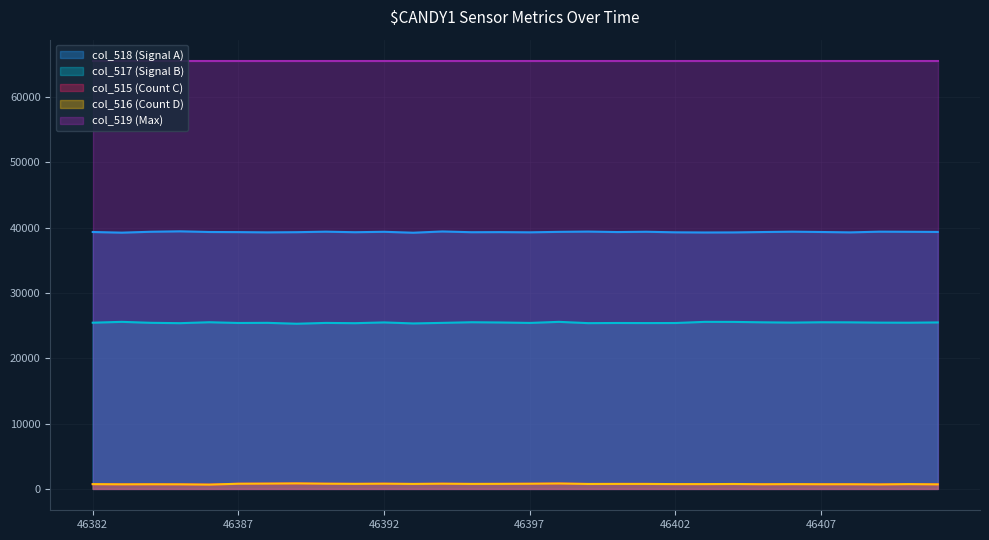

At how many categories does at least one series exceed 1724?

30